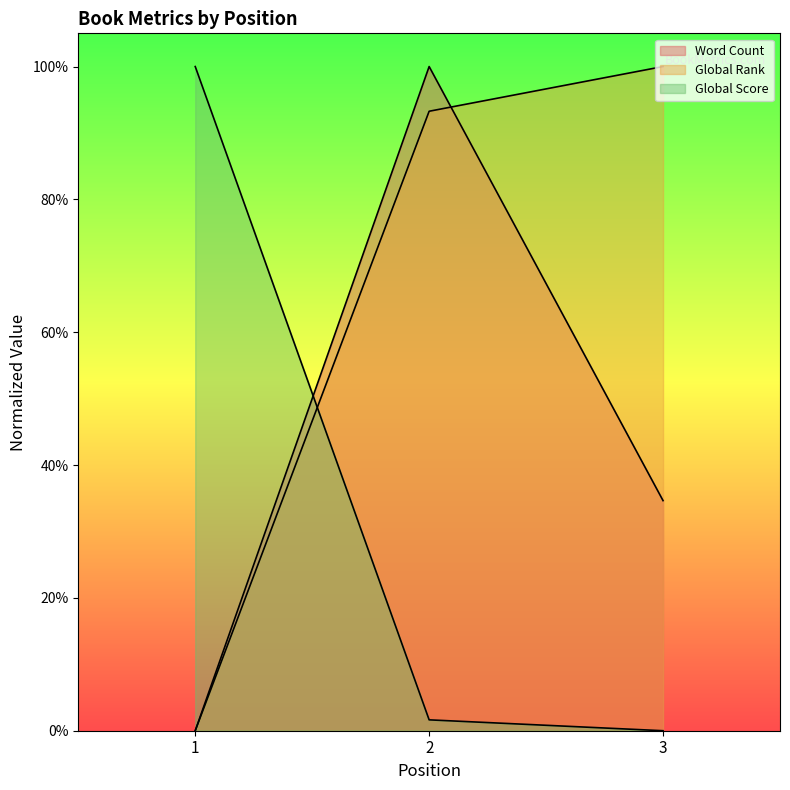

What is the total value across all series at 1?

1.0